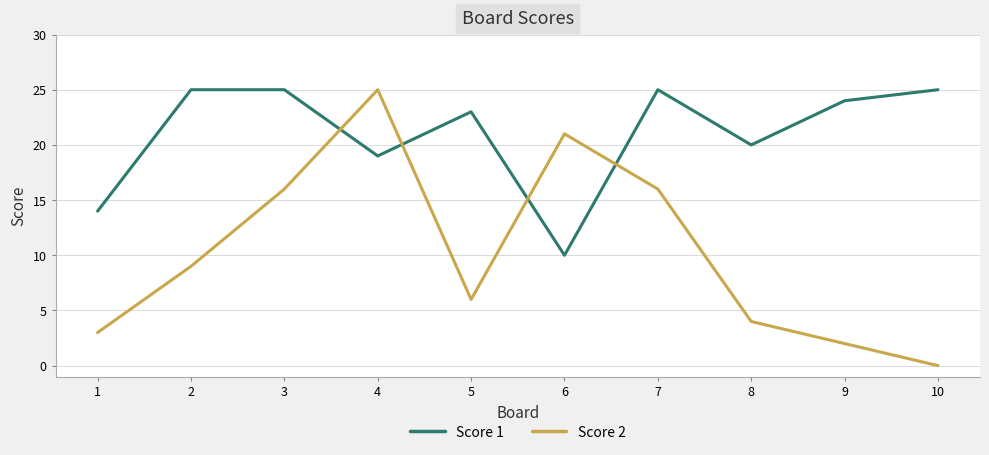

What is the total value across all series at 6?

31